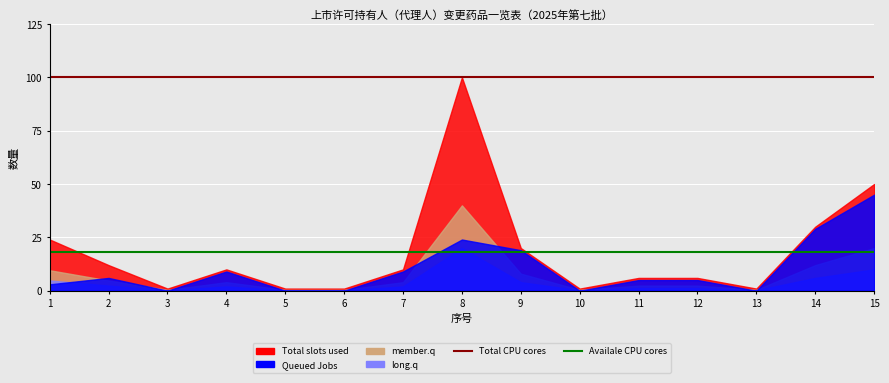

True or false: Total CPU cores has more than 2 points higher than both neighbors.

False